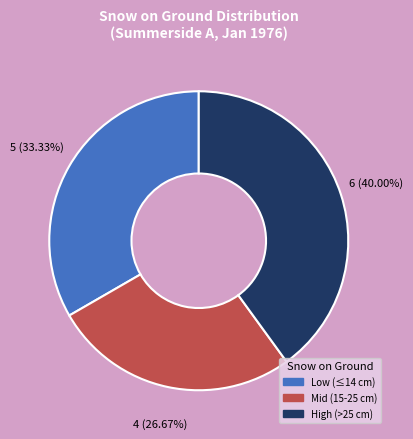

How many slices are in this pie chart?

3